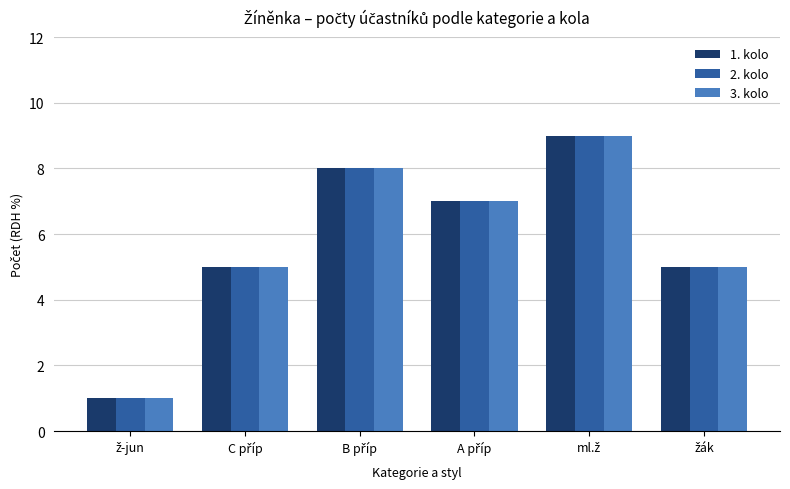

What is the greatest value displayed?

9